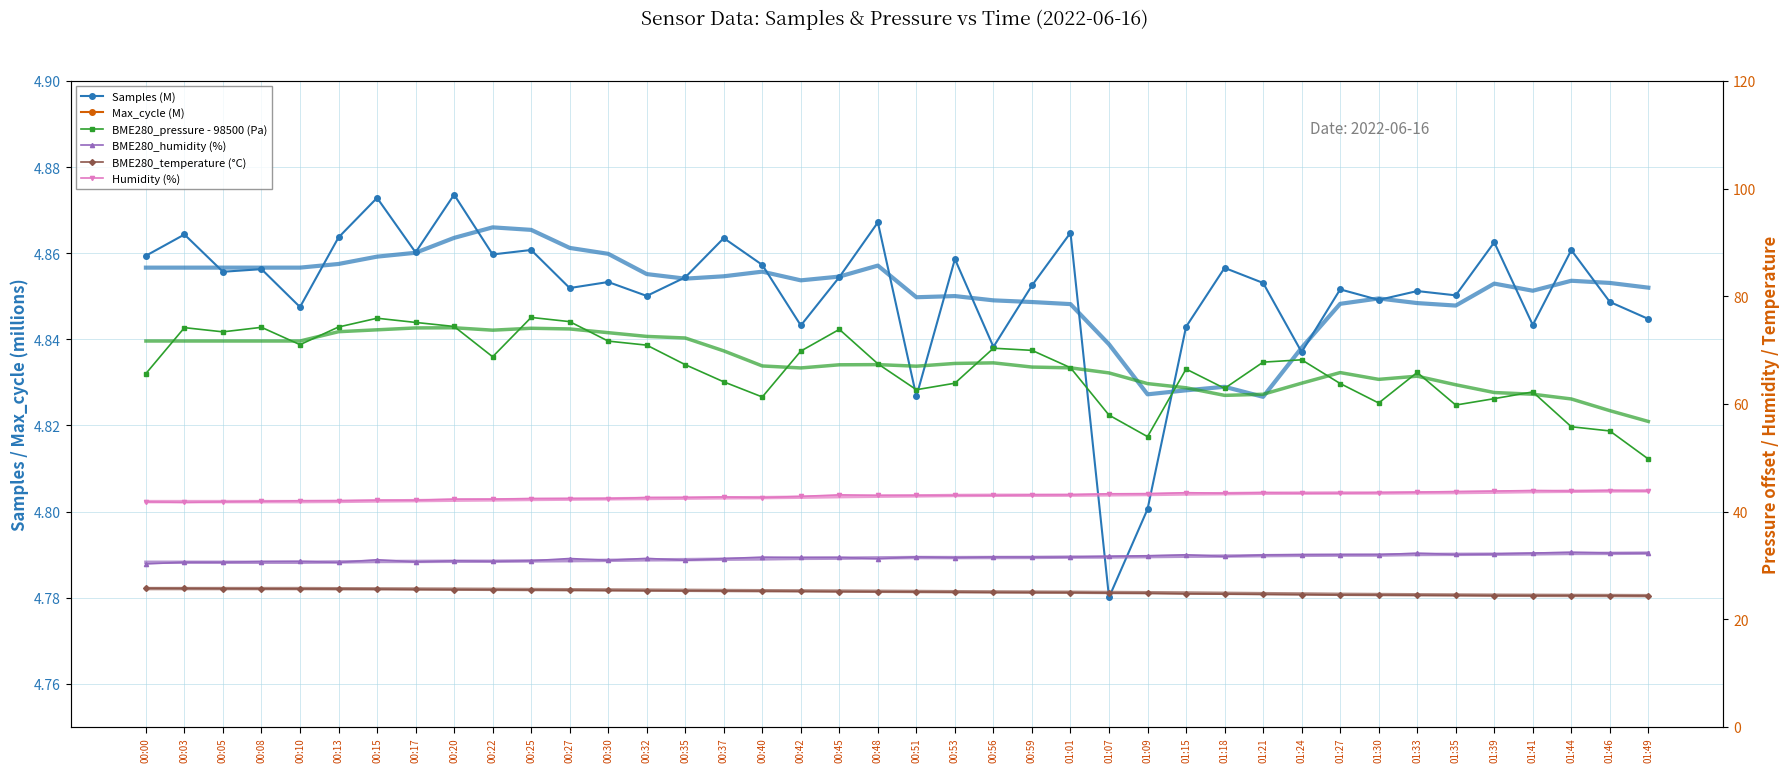

How many data points in BME280_pressure - 98500 (Pa) are less than 67?

19